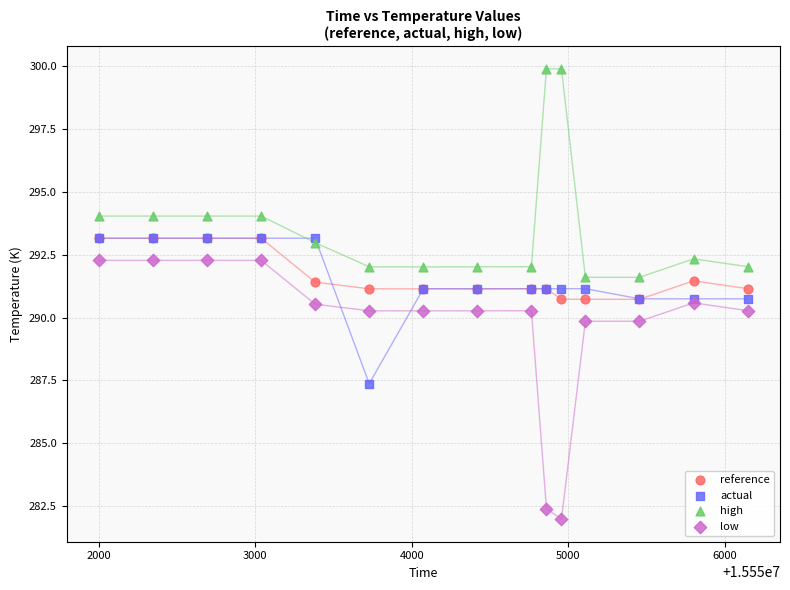

In the low series, what Y value is closest to 287?

289.9